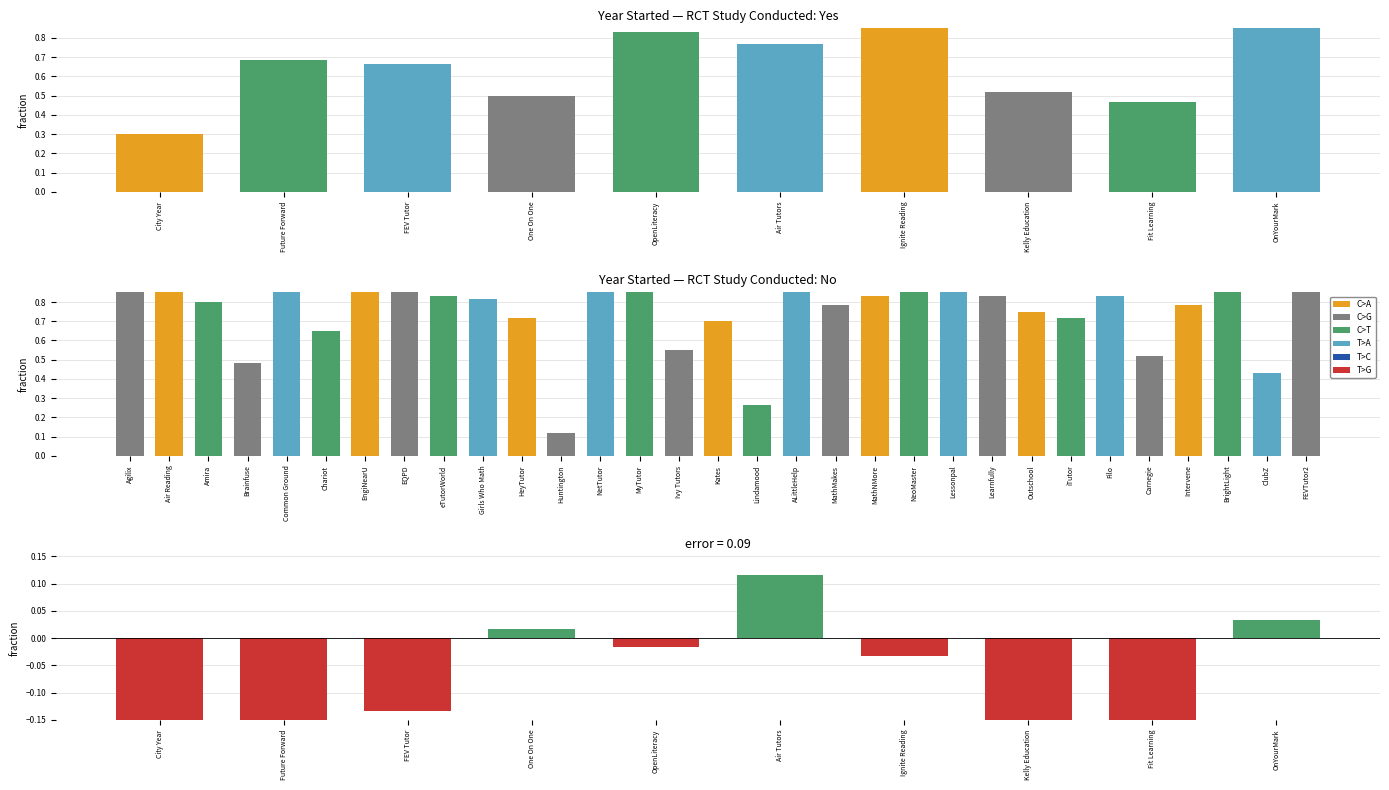

Does the chart contain stacked bars?

No